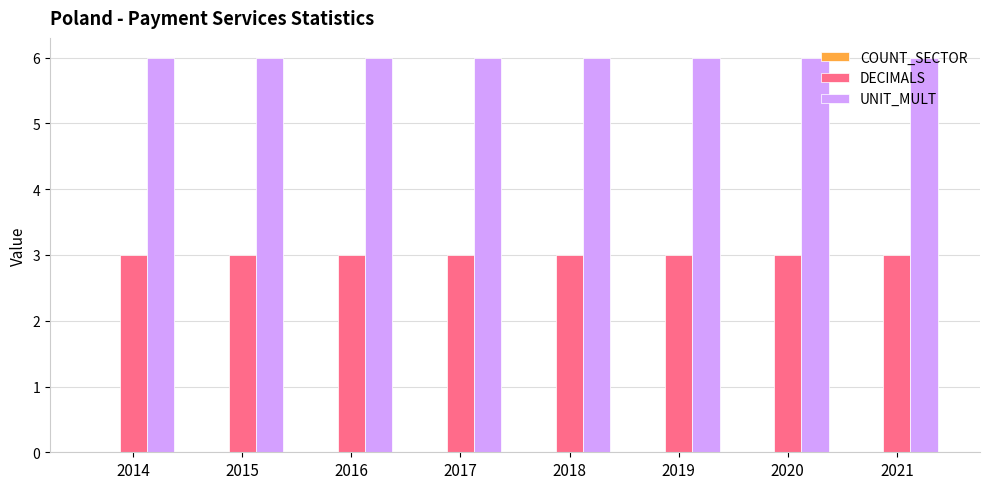

Rank the series by their average value, from highest to lowest.

UNIT_MULT, DECIMALS